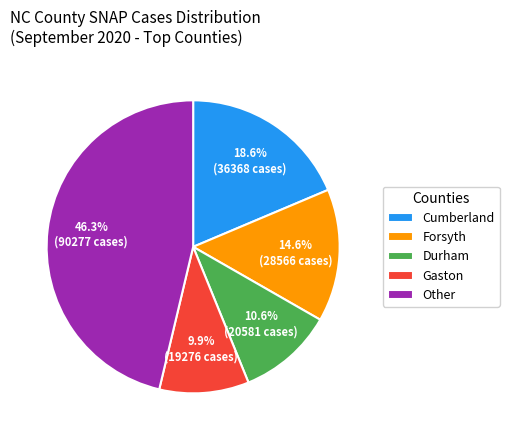

Which category has the biggest portion of the pie?

Other